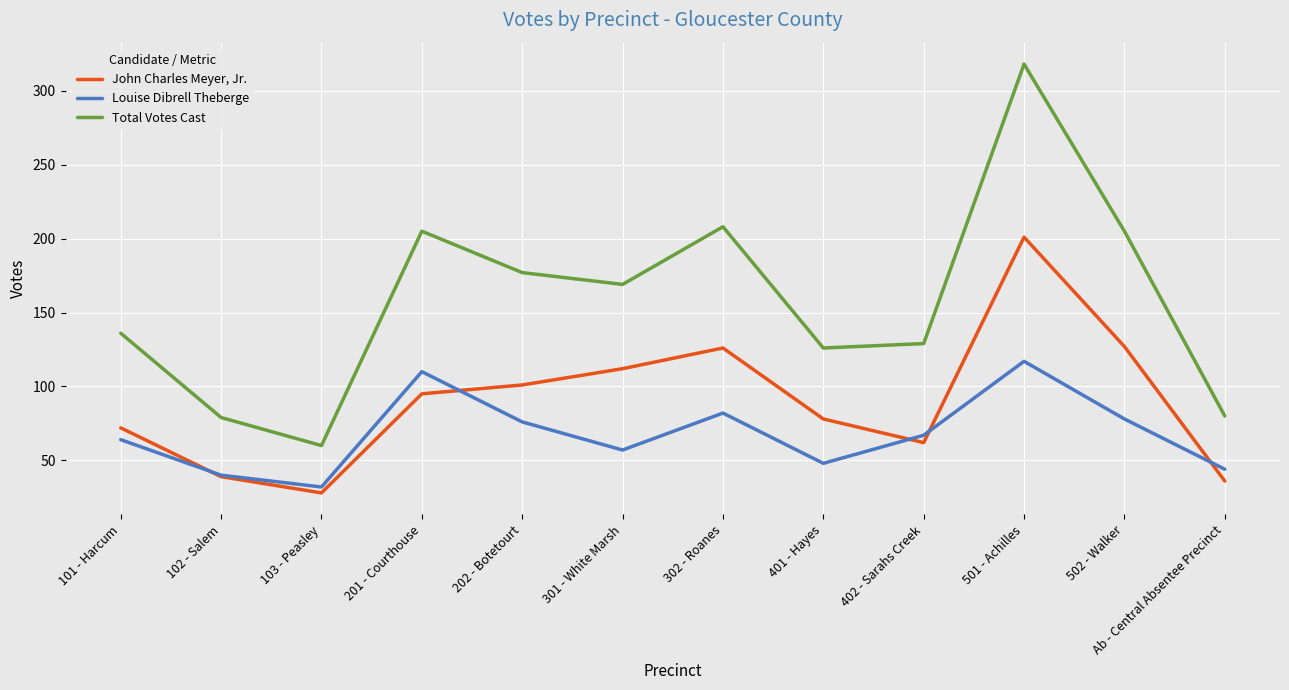

True or false: Total Votes Cast and John Charles Meyer, Jr. cross at least once.

False